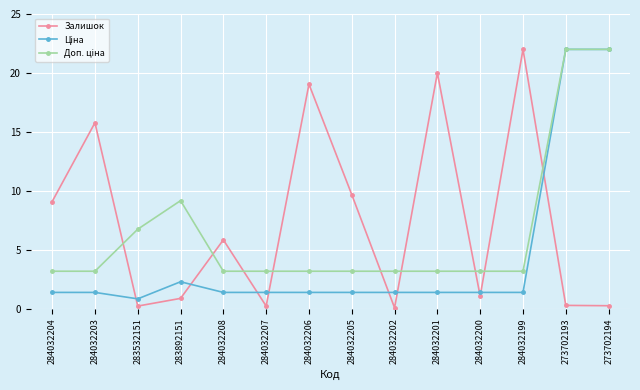

Which series has the widest spread of values?

Залишок